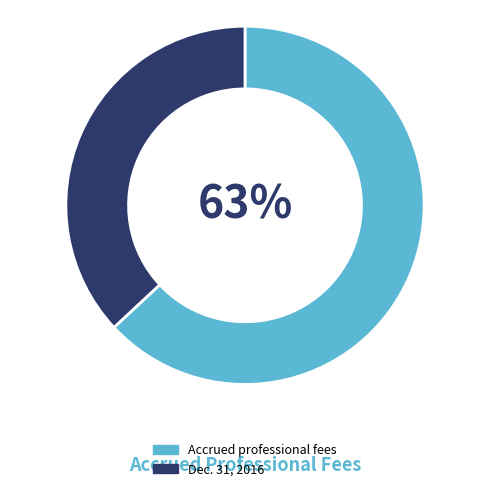

Count the number of slices in the pie.

2